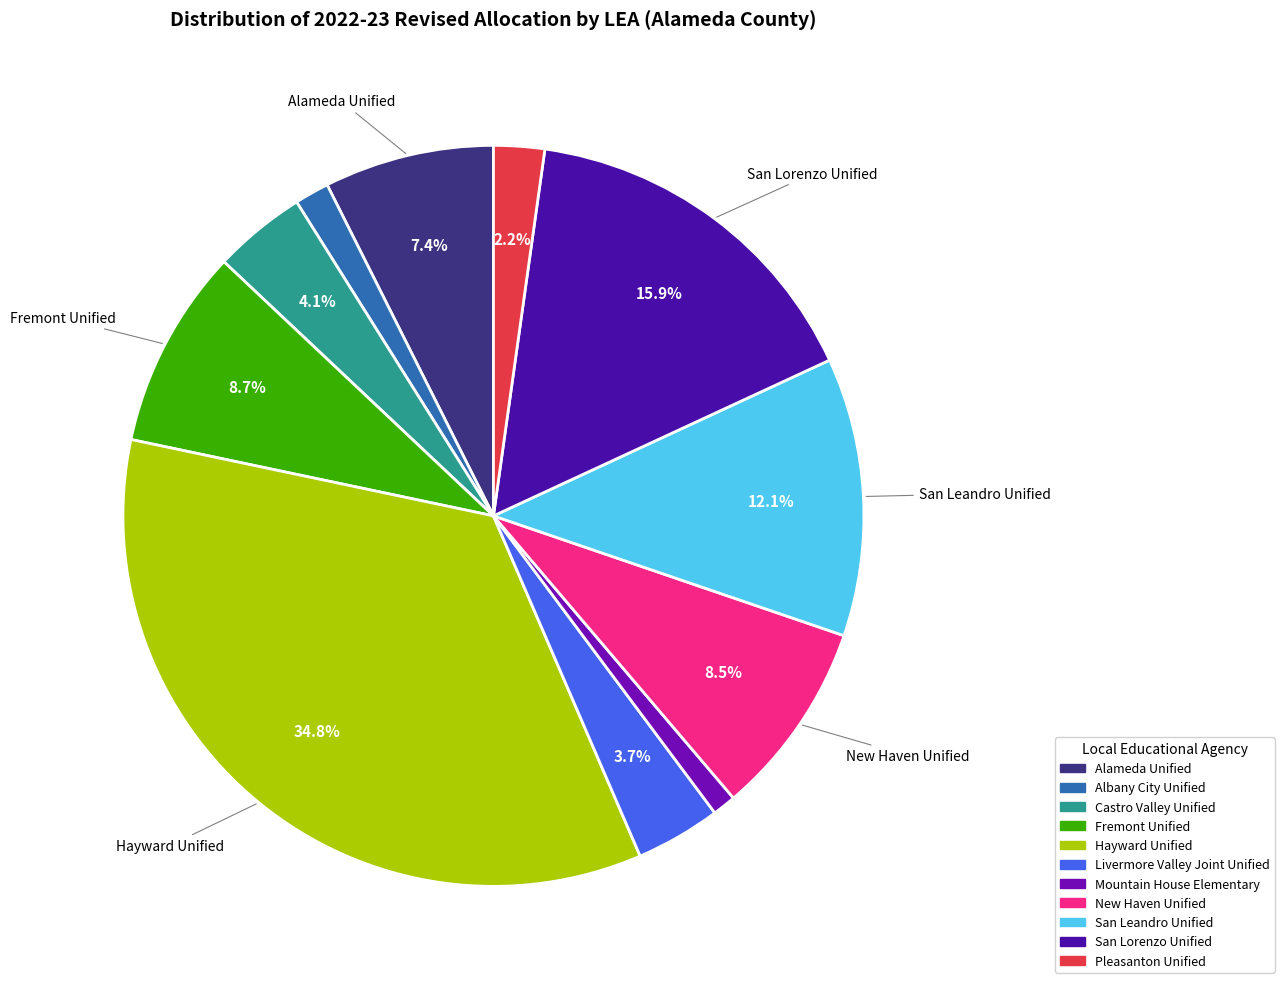

Which has a higher value, Castro Valley Unified or San Lorenzo Unified?

San Lorenzo Unified